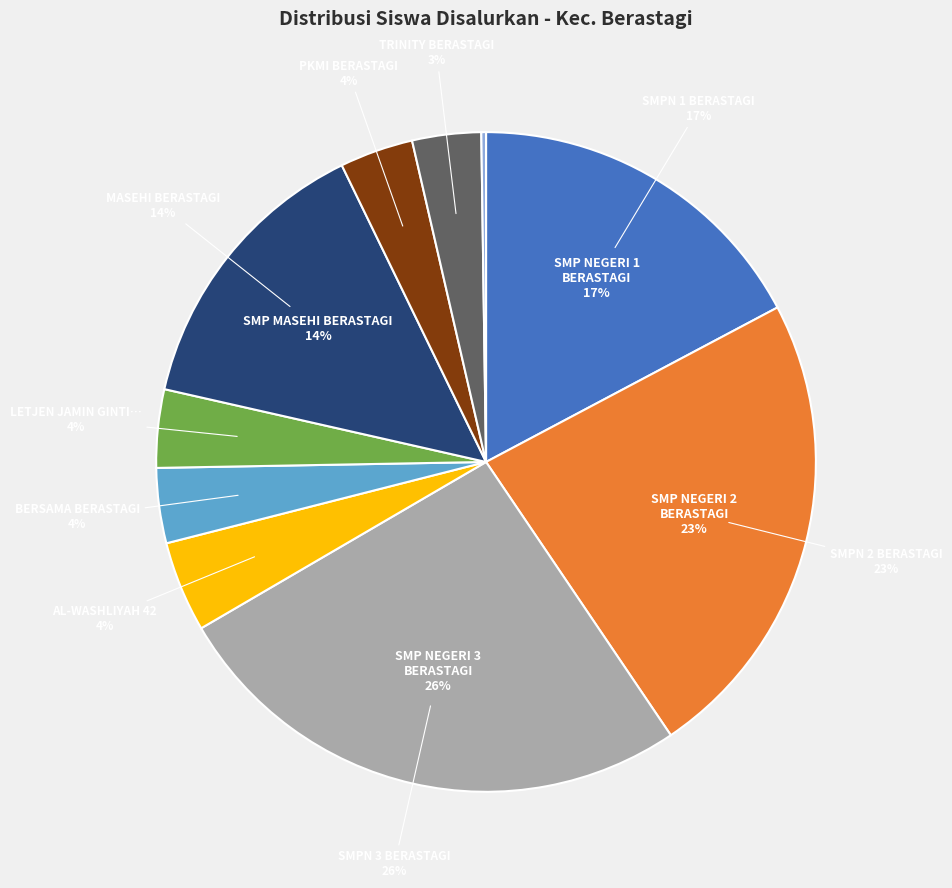

To the nearest percent, what portion does SMP AL-WASHLIYAH 42 represent?

4%